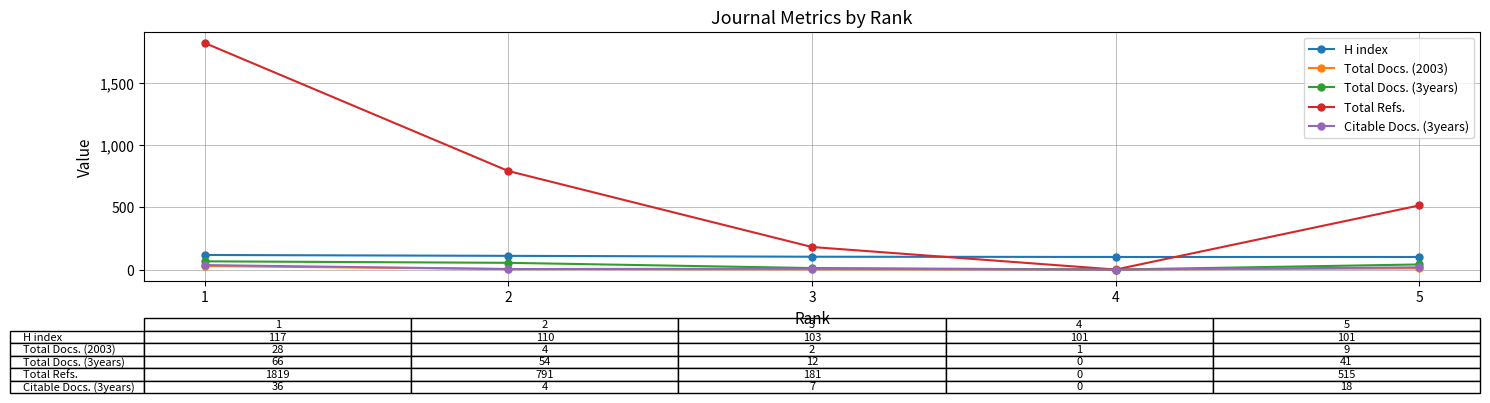

How many data points in Total Refs. are less than 515?

2